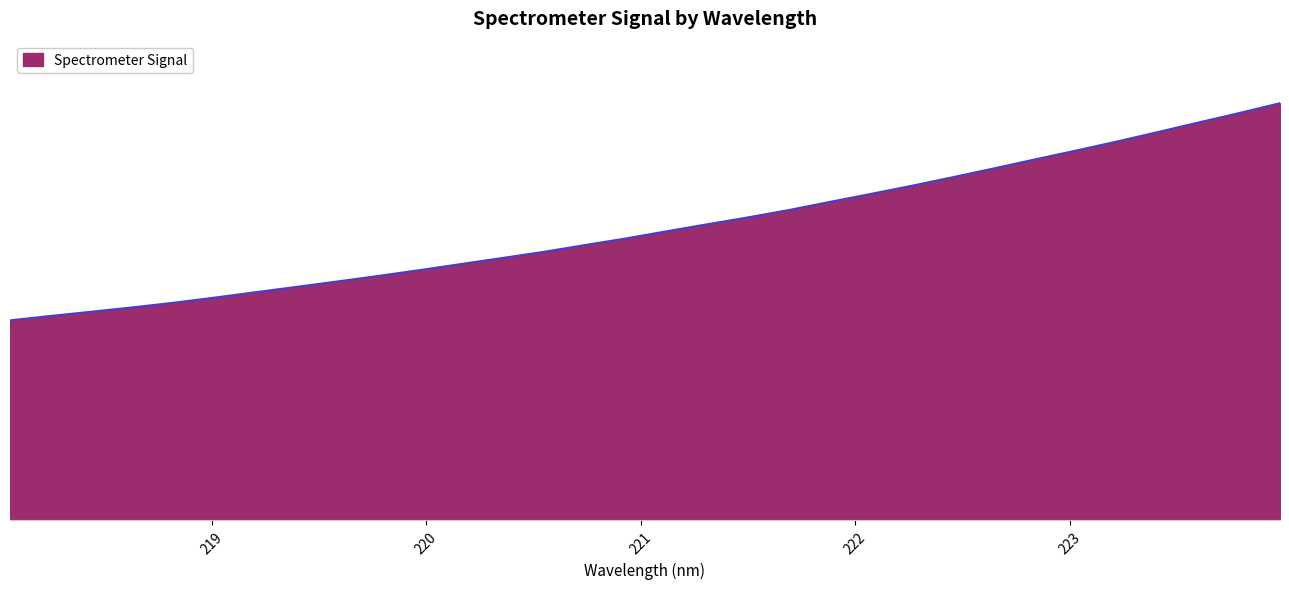

Where is the data nearest to the value 3311?

221.6902